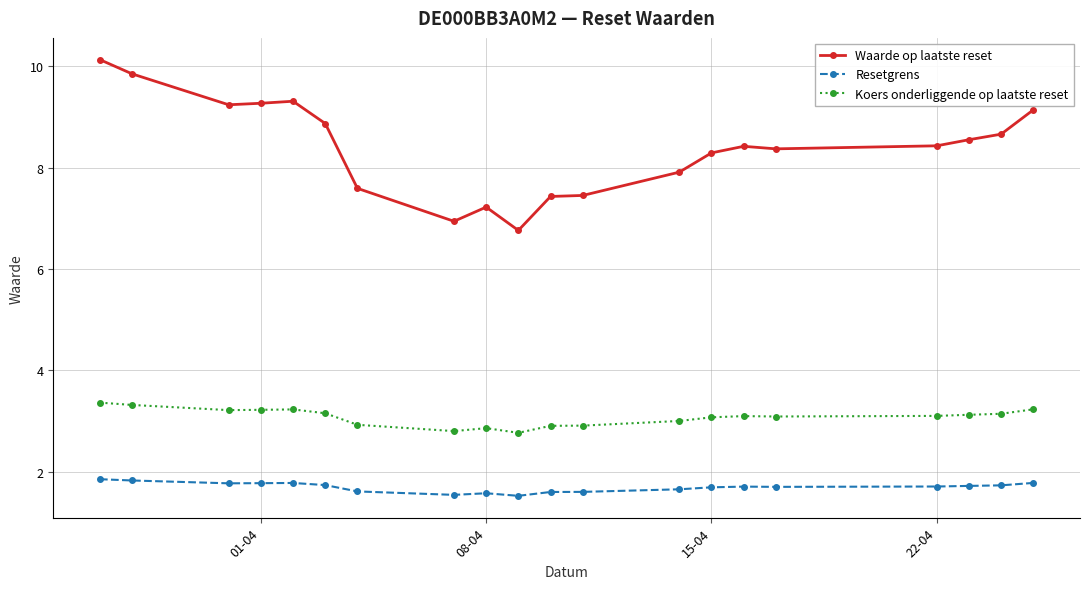

True or false: Waarde op laatste reset has more than 1 points higher than both neighbors.

True